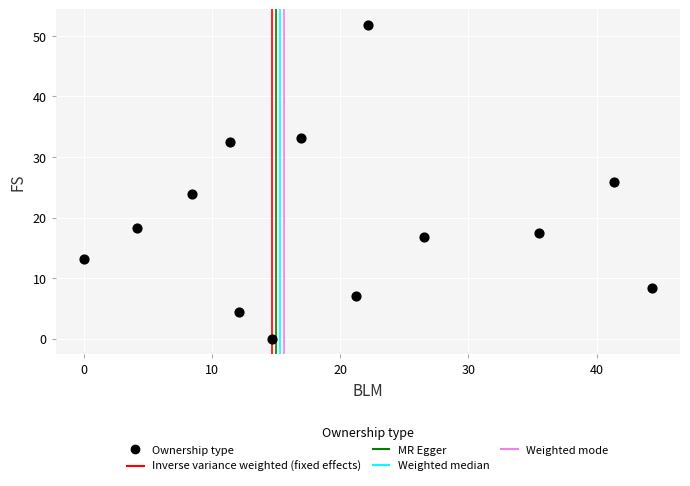

What is the range of Y values (max minus min)?

51.8